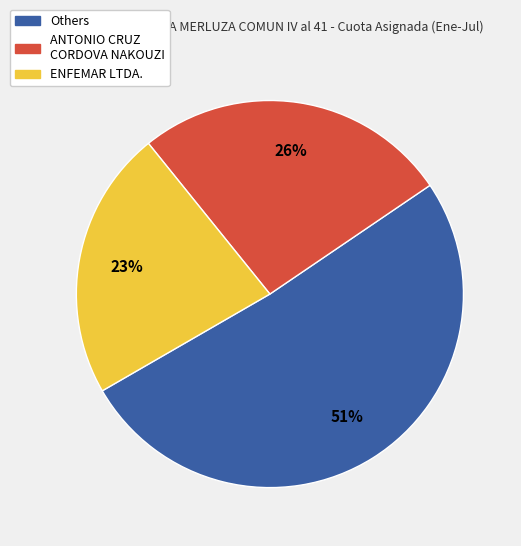

Is there a majority slice in this chart?

Yes